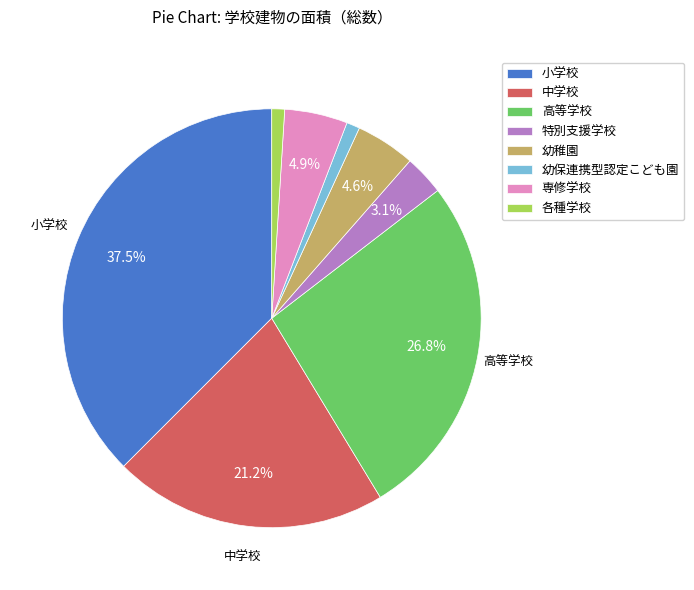

Count the number of slices in the pie.

8